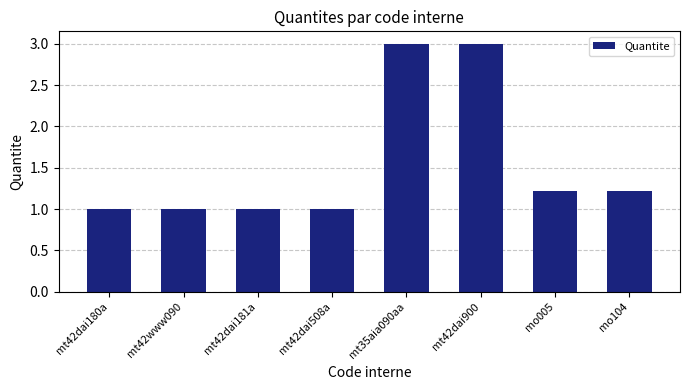

What is the difference between the maximum and minimum values?

2.0